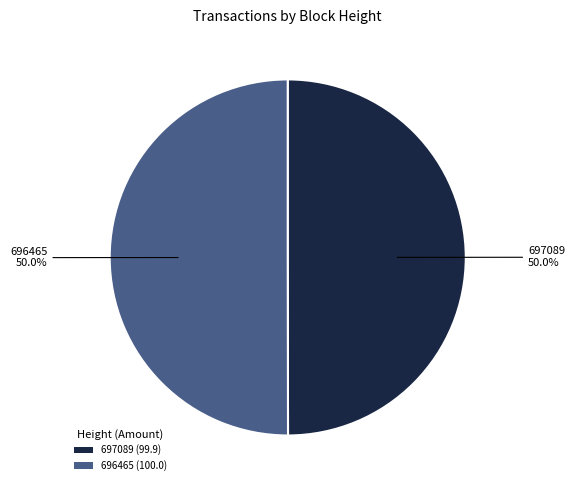

Count the number of slices in the pie.

2